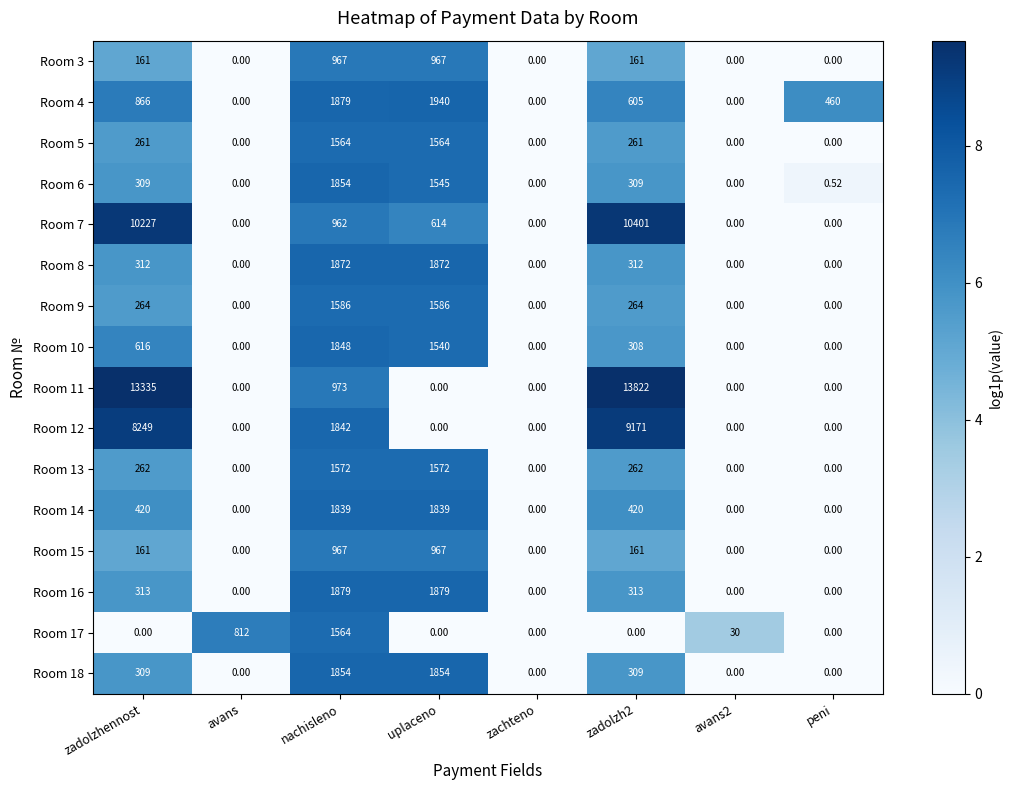

Where is Room 11 nearest to the value 6911?

nachisleno